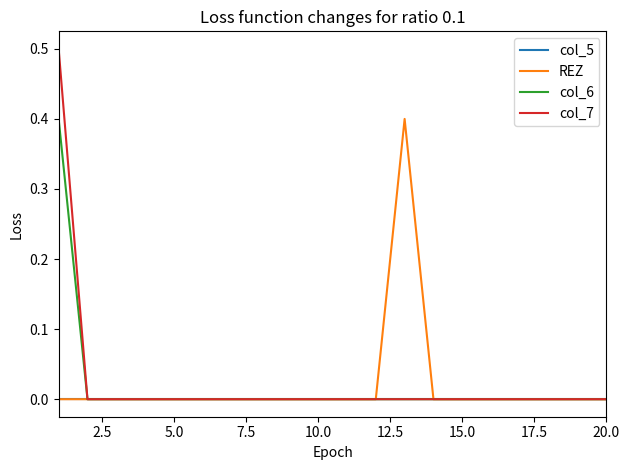

Which series has the widest spread of values?

col_7